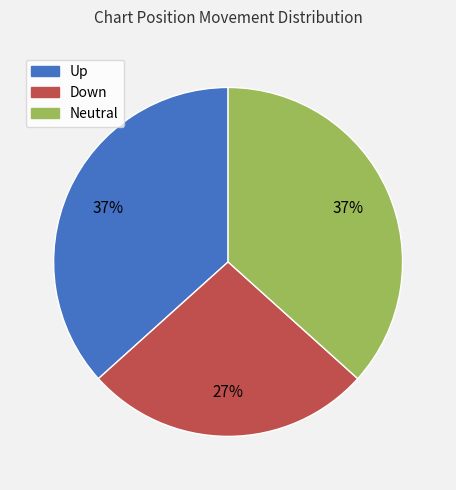

To the nearest percent, what is the average slice percentage?

33%